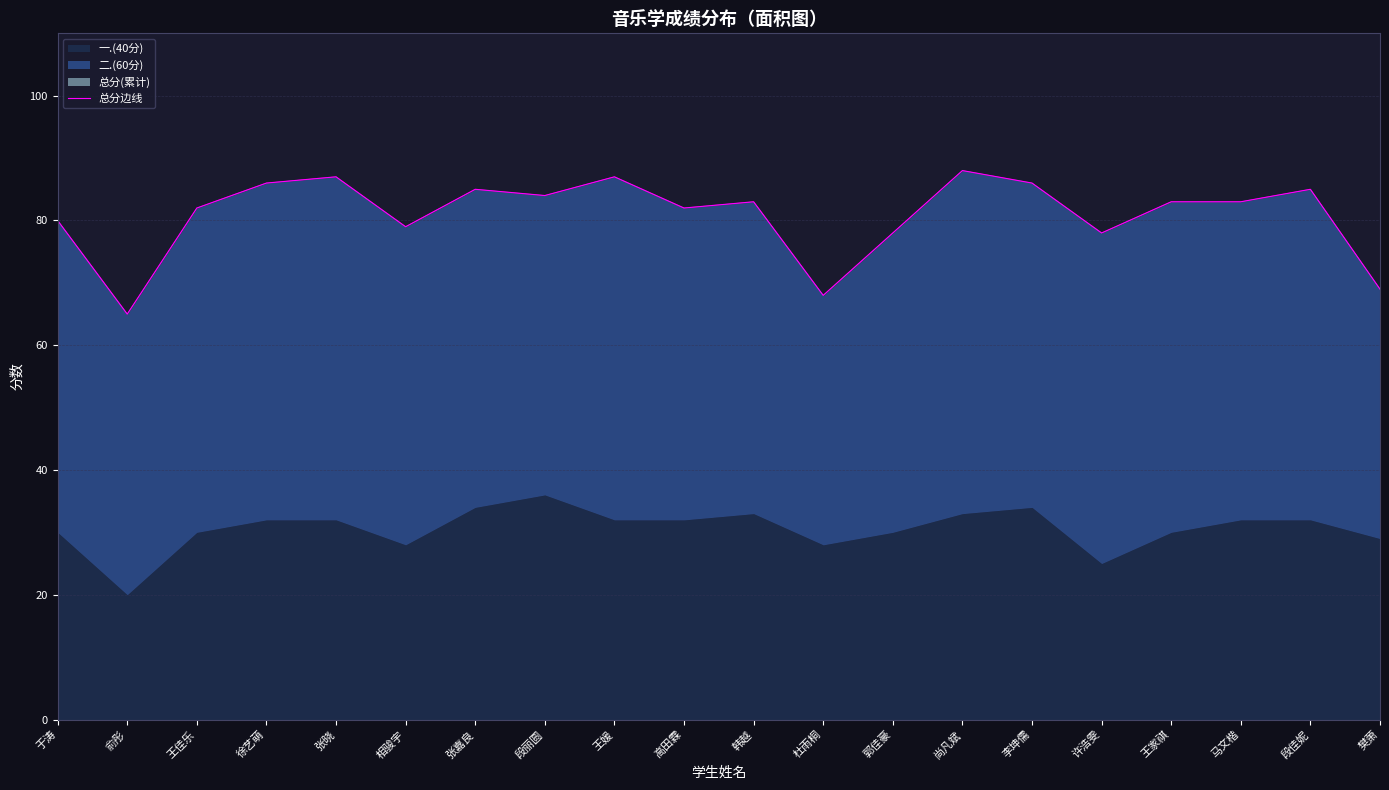

What is the average value?

81